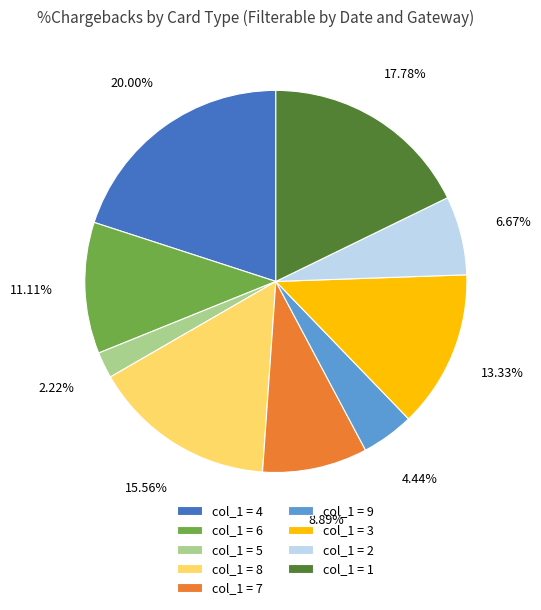

How many slices are in this pie chart?

9